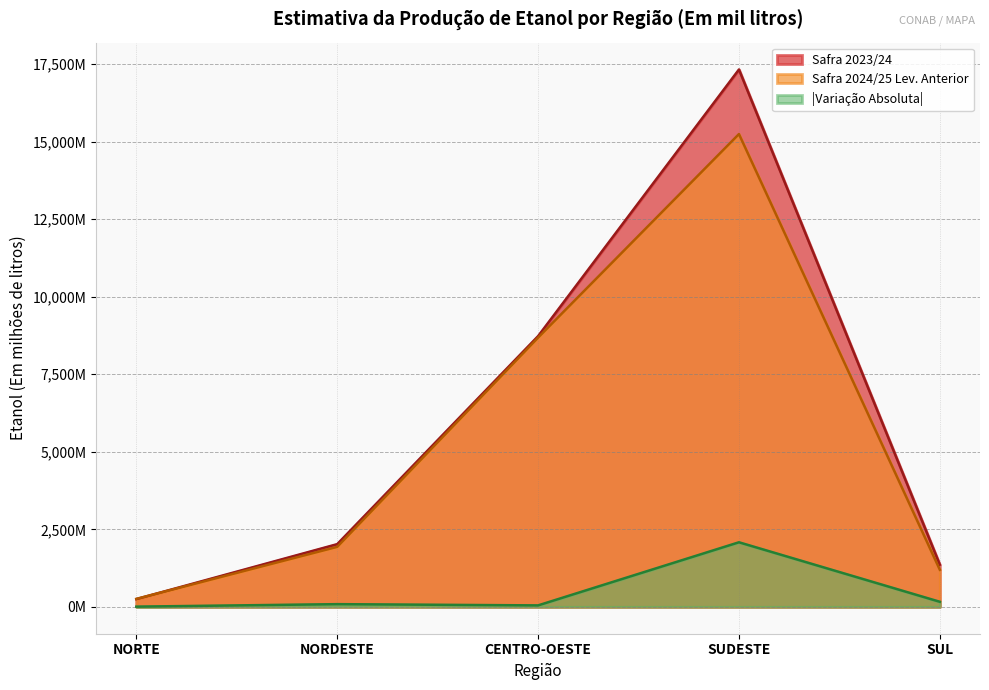

What is the difference between the Safra 2023/24 values at CENTRO-OESTE and SUDESTE?

8598.5